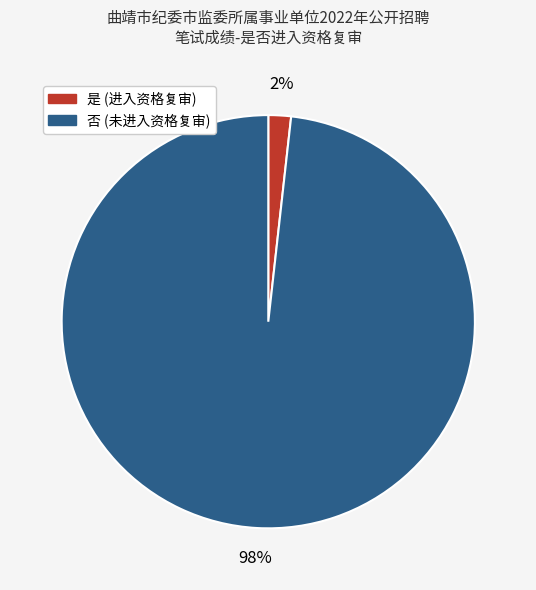

Is it true that 否 is 98% of the pie?

True